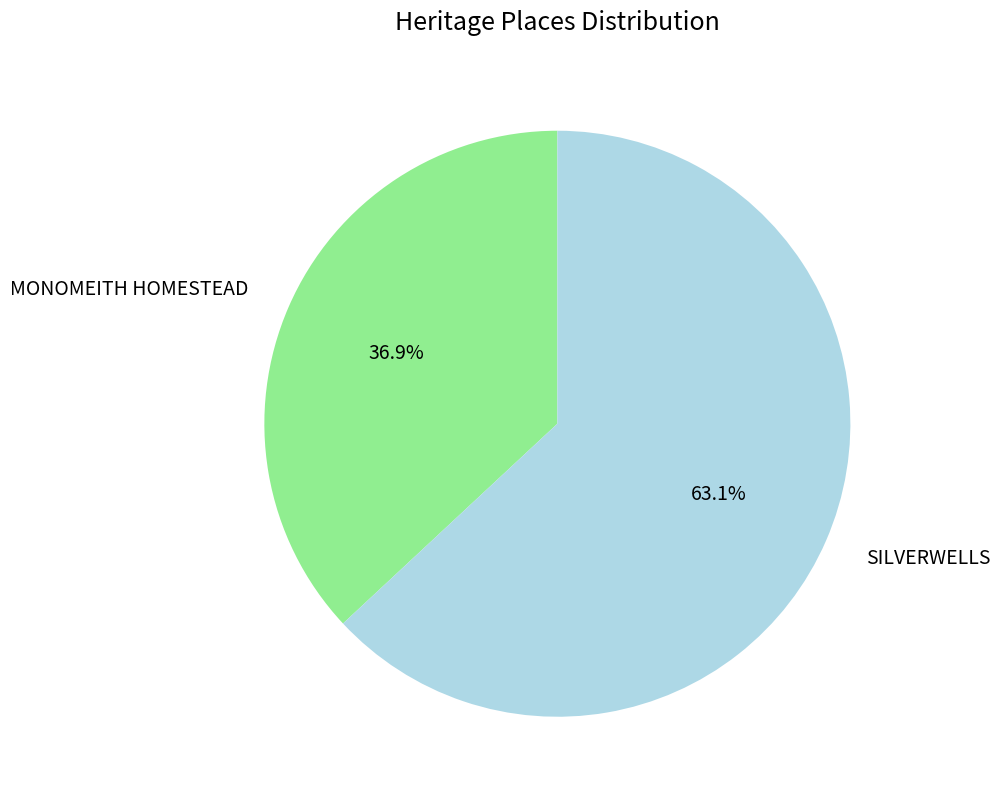

Count the number of slices in the pie.

2